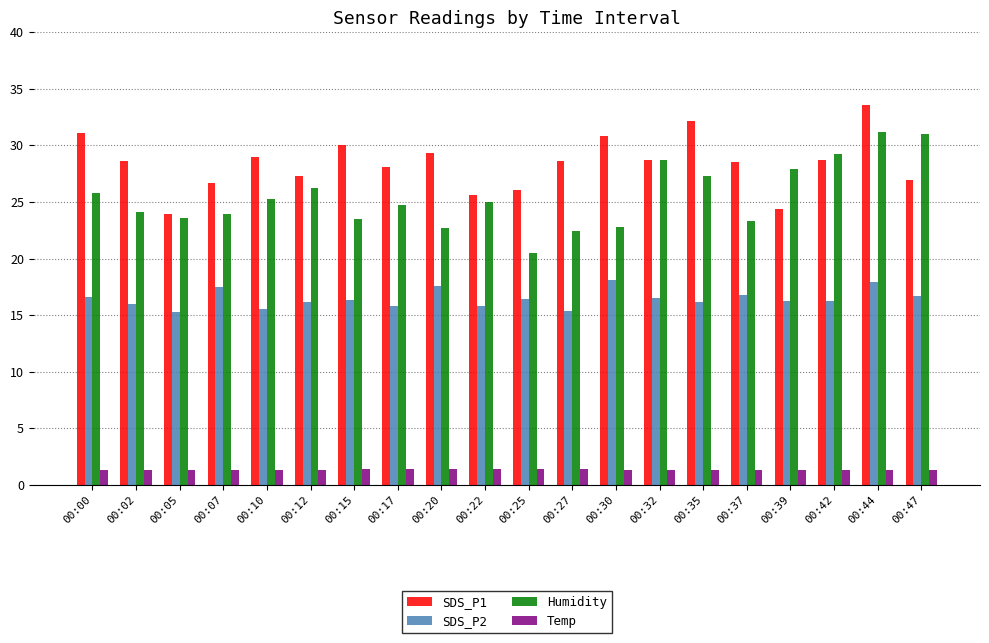

Between 00:15 and 00:44, which series saw the biggest shift?

Humidity